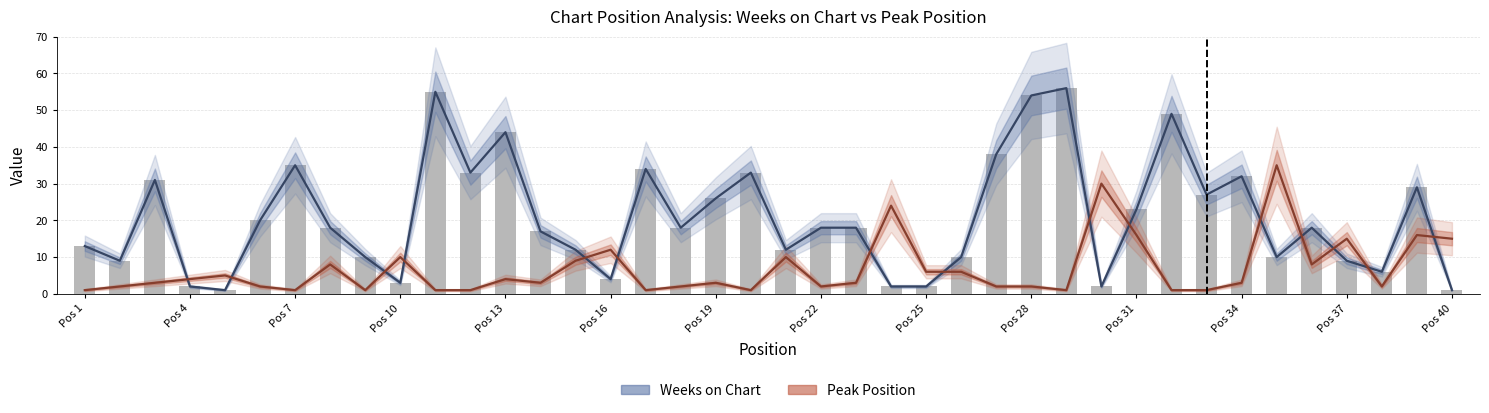

What are all the series names shown in the legend?

Weeks on Chart, Peak Position